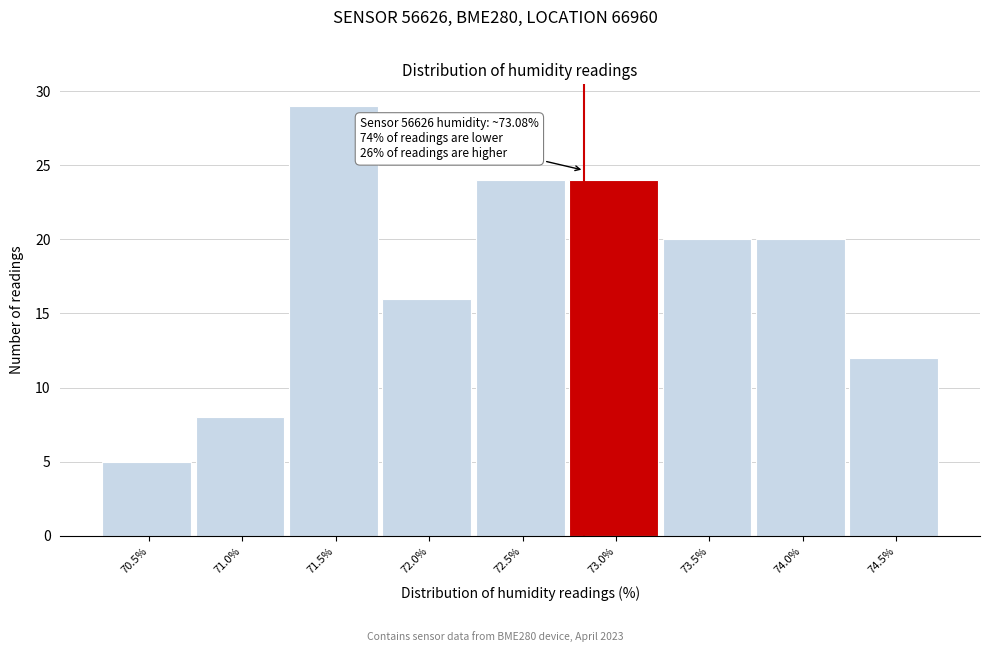

Reading left to right, list all the values displayed in this chart.

5	8	29	16	24	24	20	20	12